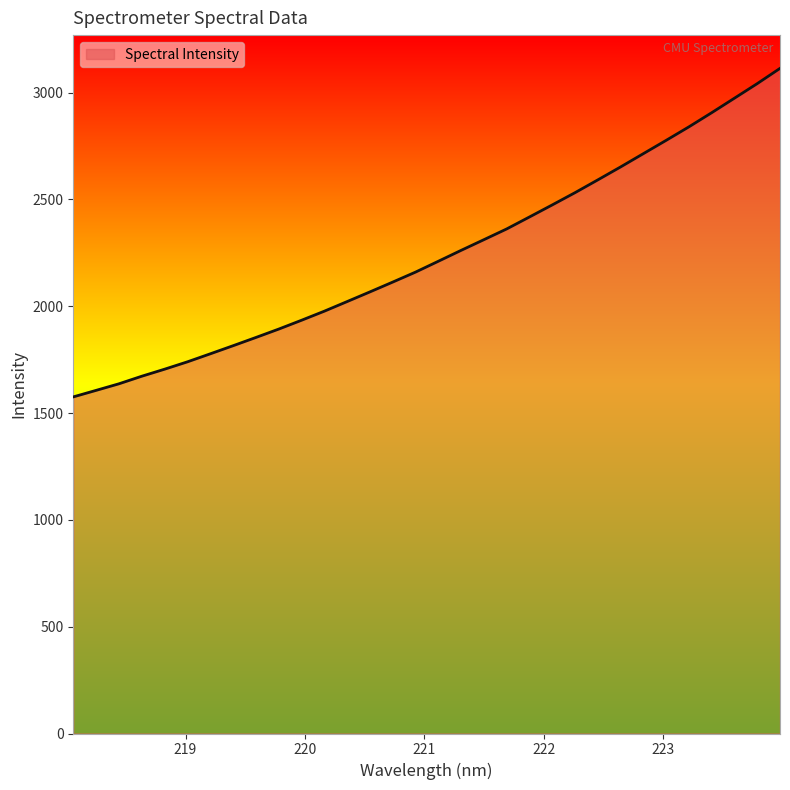

What is the minimum value shown in the chart?

1575.6